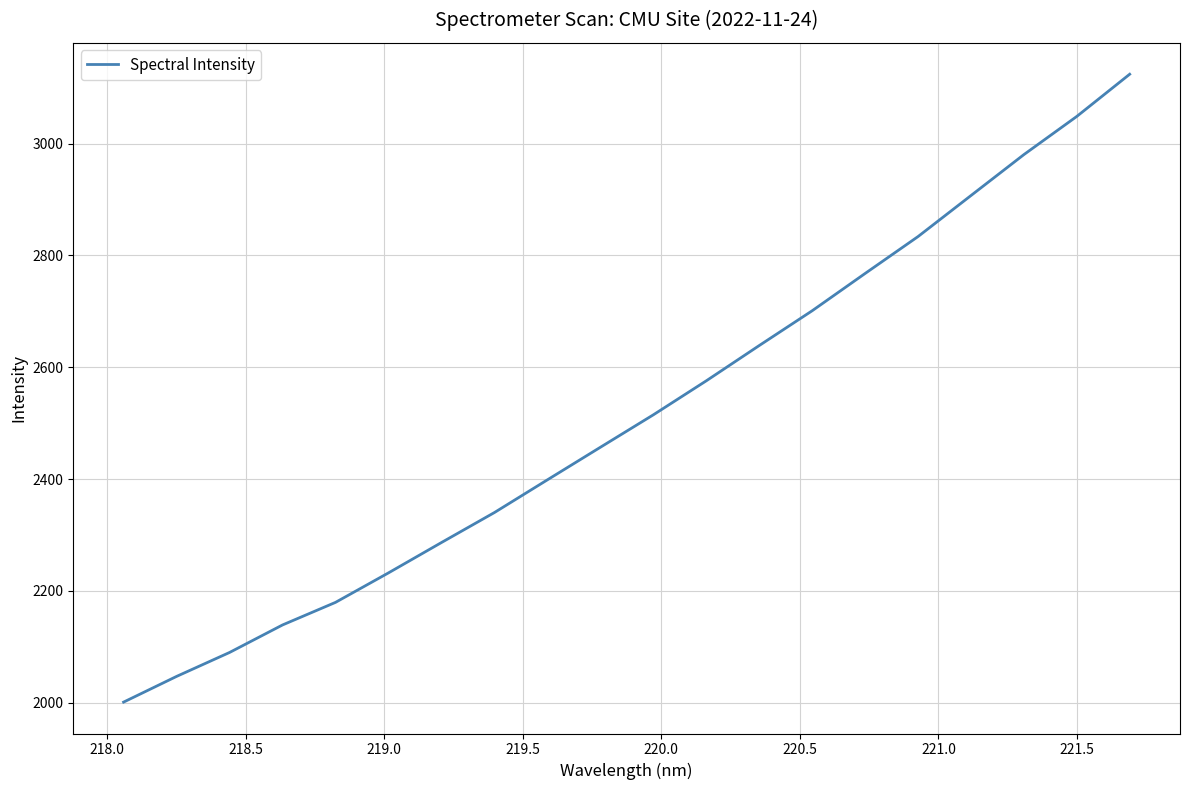

How many categories are shown in the chart?

20